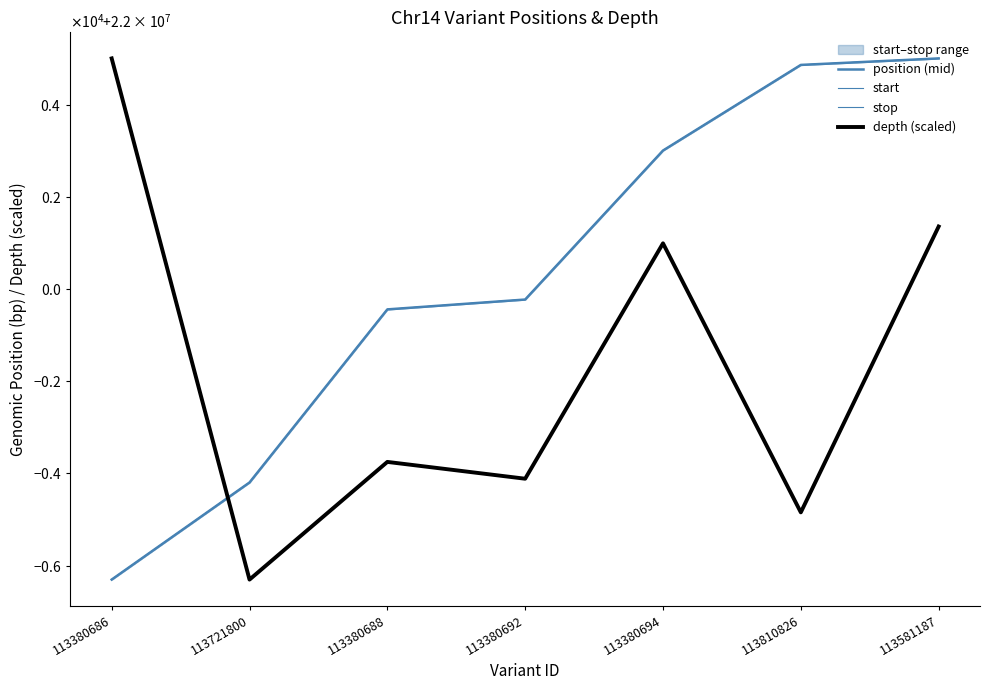

Is it true that stop equals 22004871.0 at 113810826?

True